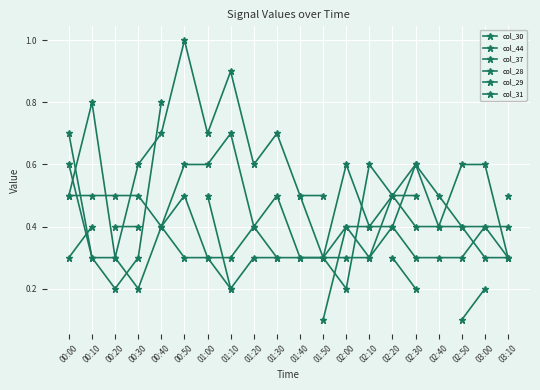

Count the number of data series in this chart.

6